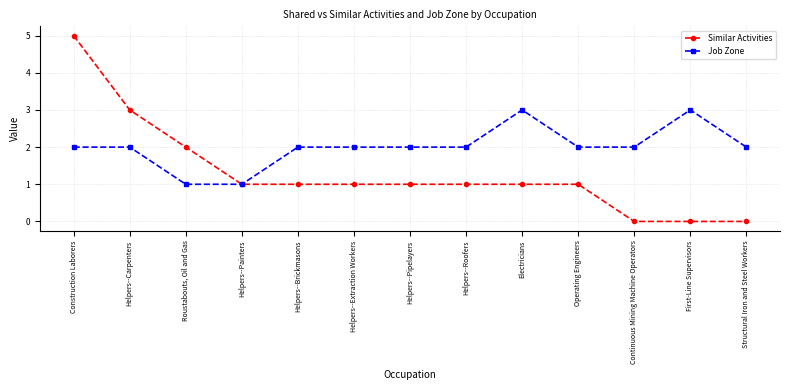

Which series changed the most between Helpers--Painters and First-Line Supervisors?

Job Zone